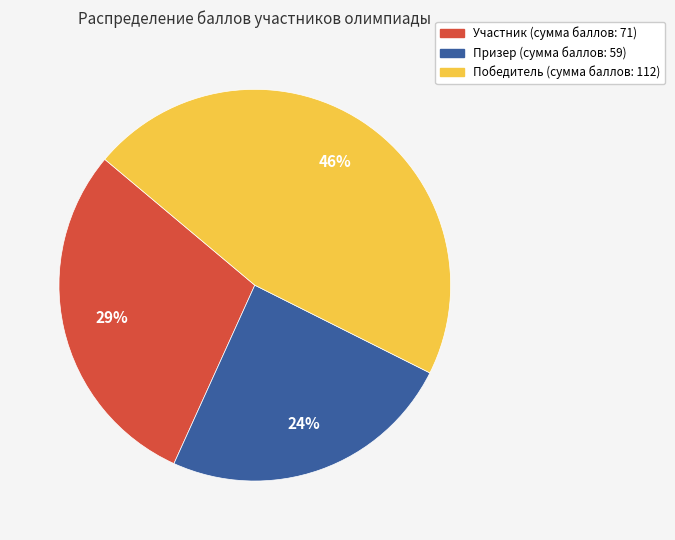

To the nearest percent, what is the difference between the largest and smallest slice percentages?

22%